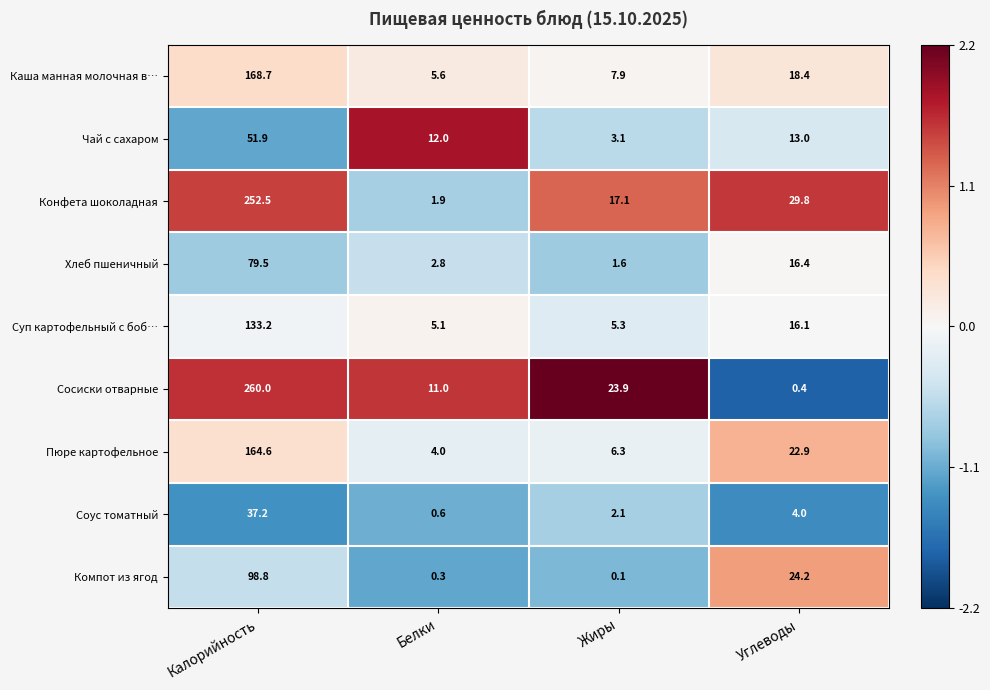

True or false: Чай с сахаром has a value of 51.9 at Калорийность.

True